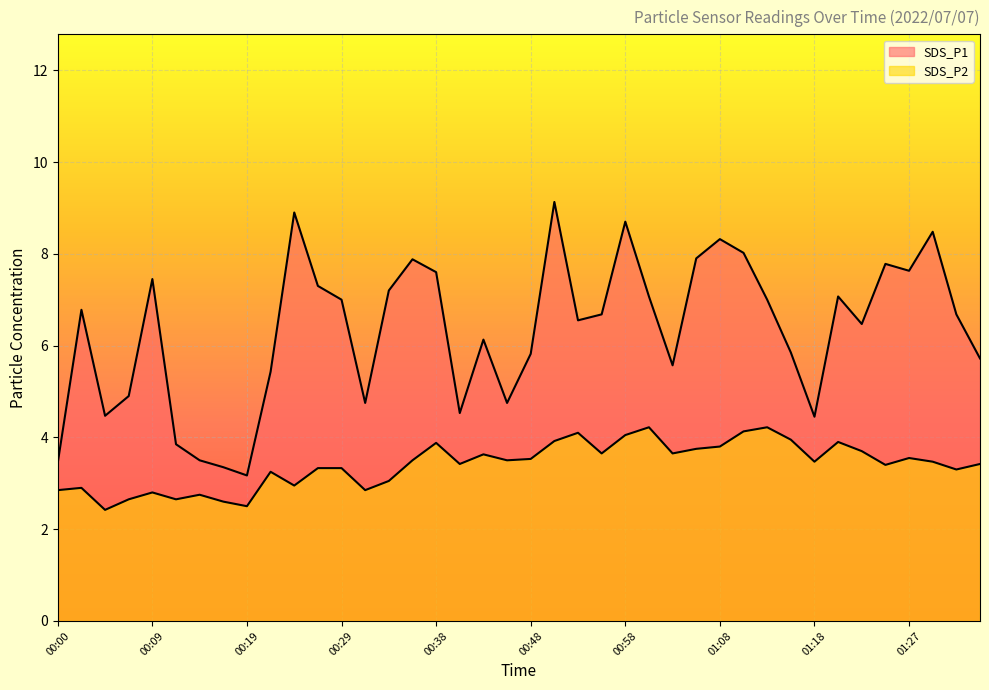

The SDS_P1 series shows 4.5 at 00:41. True or false?

True